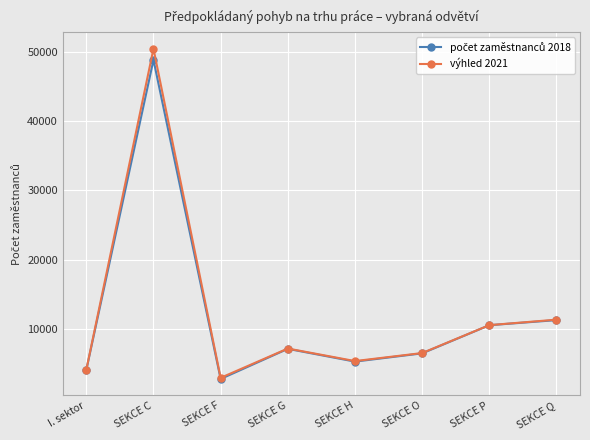

What is the total value across all series at SEKCE G?

14384